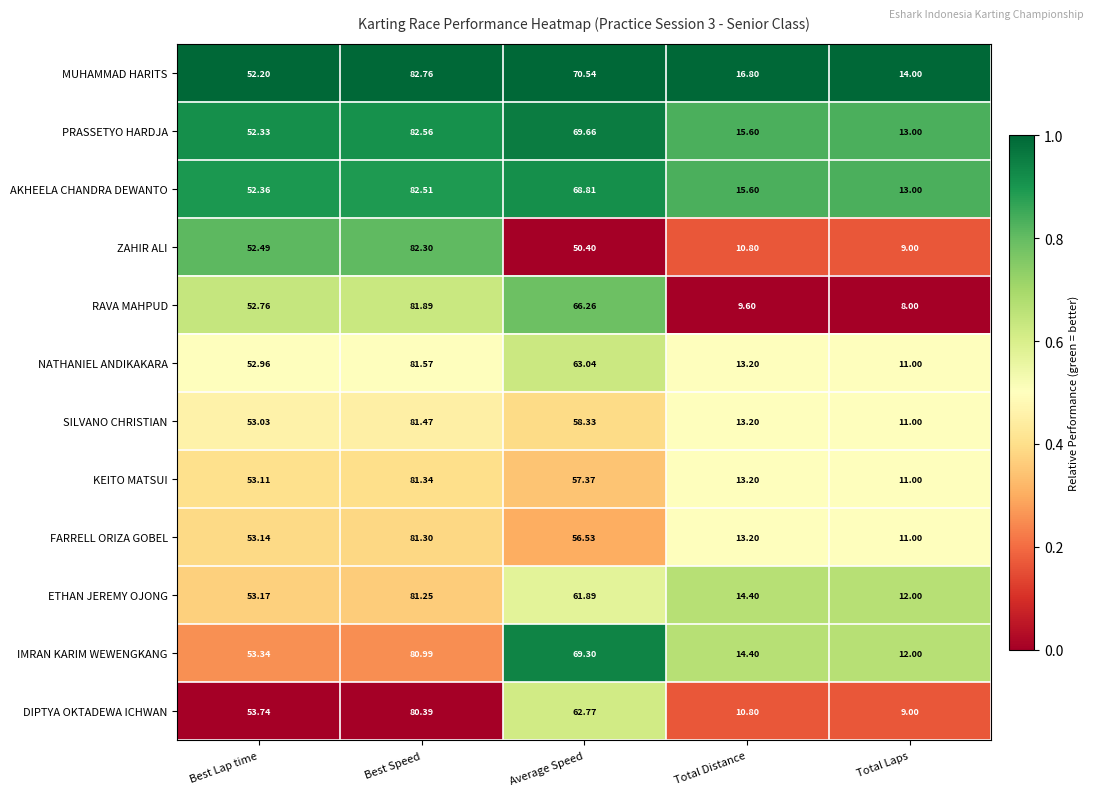

Is the value of MUHAMMAD HARITS at Best Lap time greater than the value of RAVA MAHPUD at Total Laps?

Yes